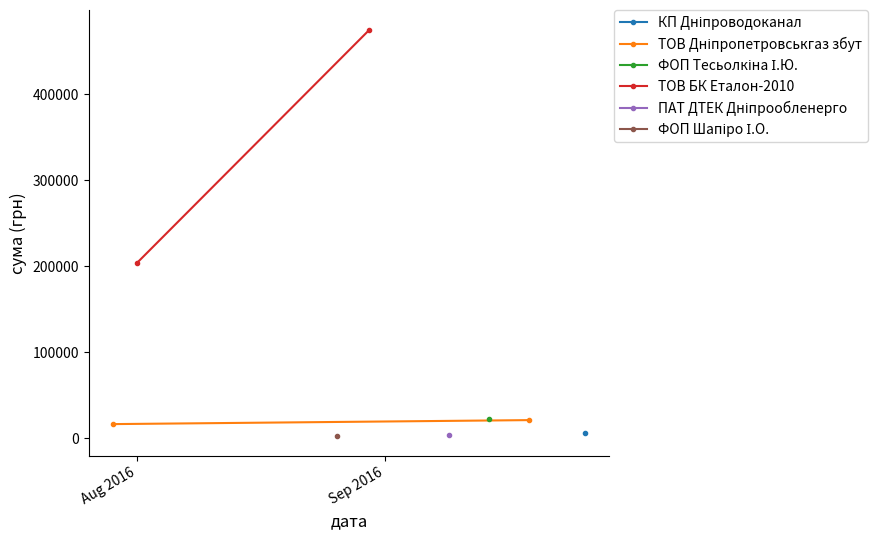

What is the label of the 1st point from the right?

Sep 2016